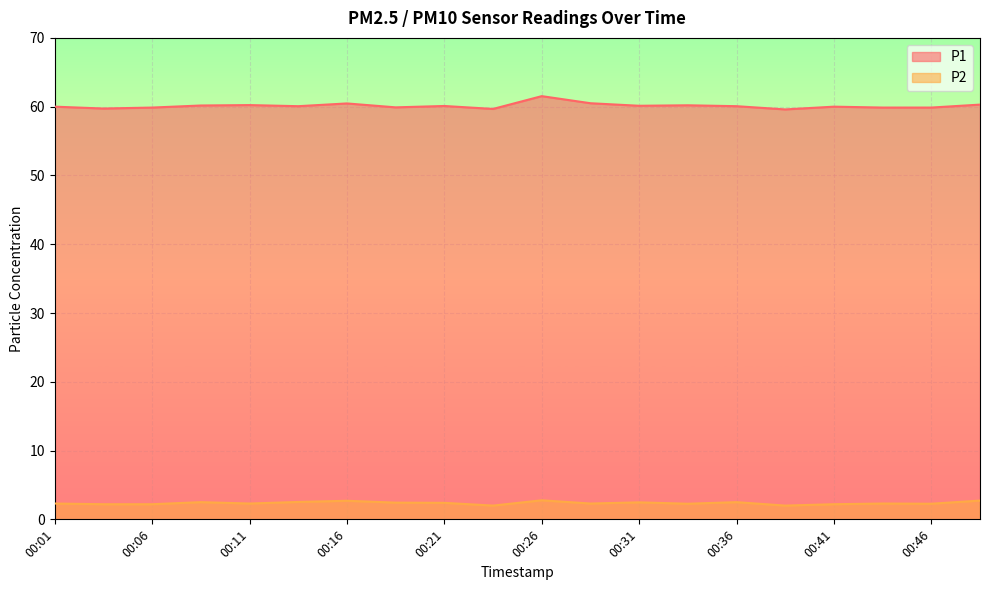

How many series are shown in this chart?

2